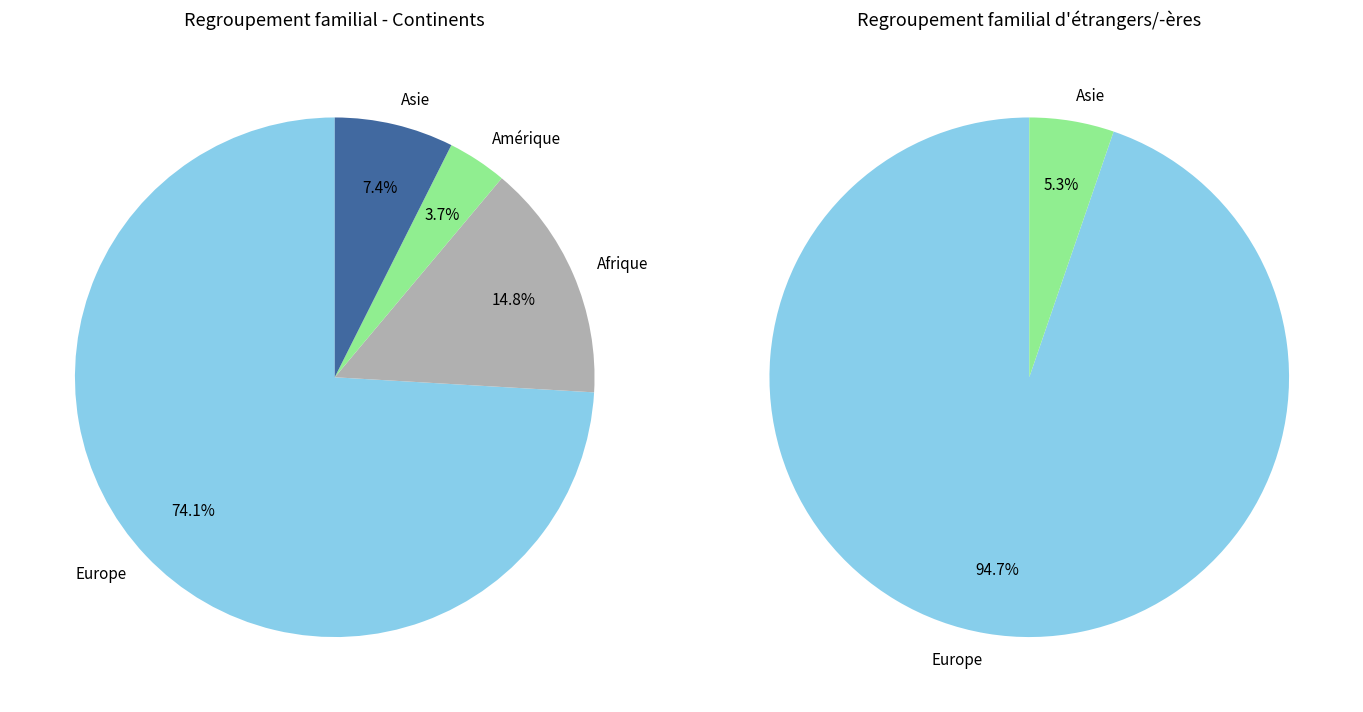

The Amérique slice represents 16% of the pie. True or false?

False